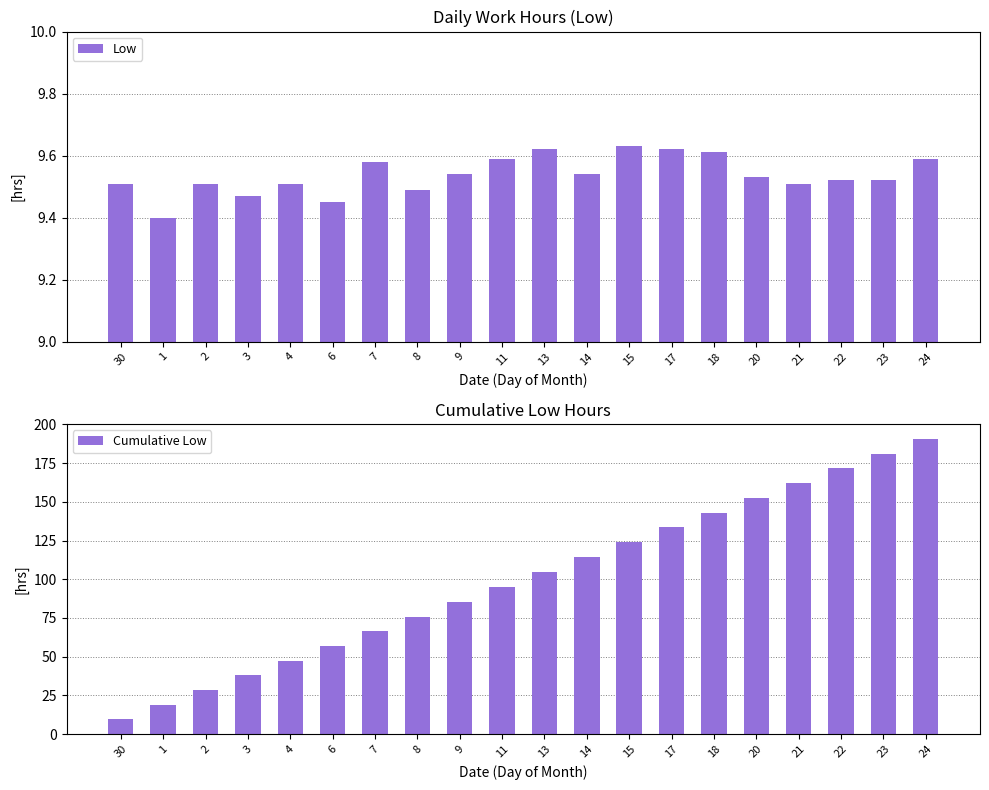

What is the difference between the highest and lowest values at 8?

66.4